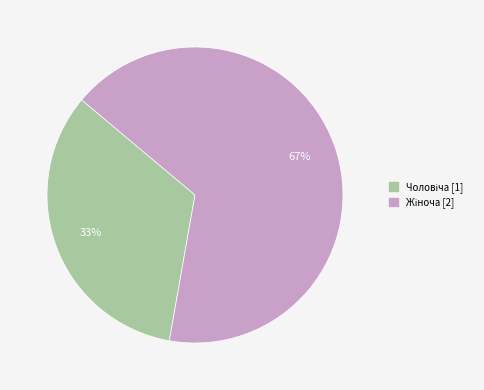

To the nearest percent, what is the average slice percentage?

50%